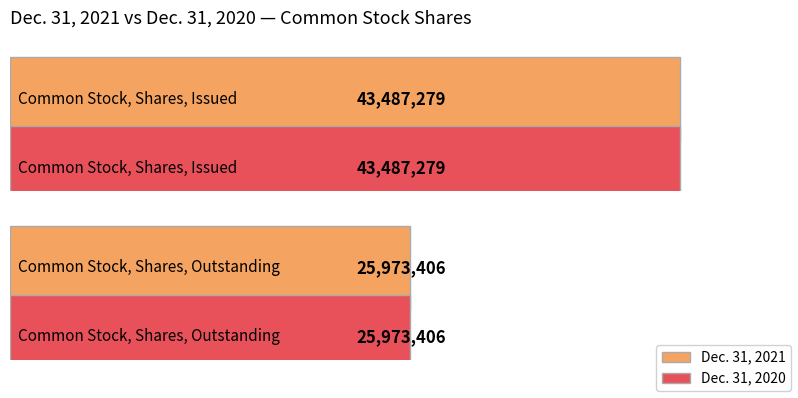

Is the value of Dec. 31, 2020 at Common Stock, Shares, Issued greater than the value of Dec. 31, 2021 at Common Stock, Shares, Outstanding?

Yes